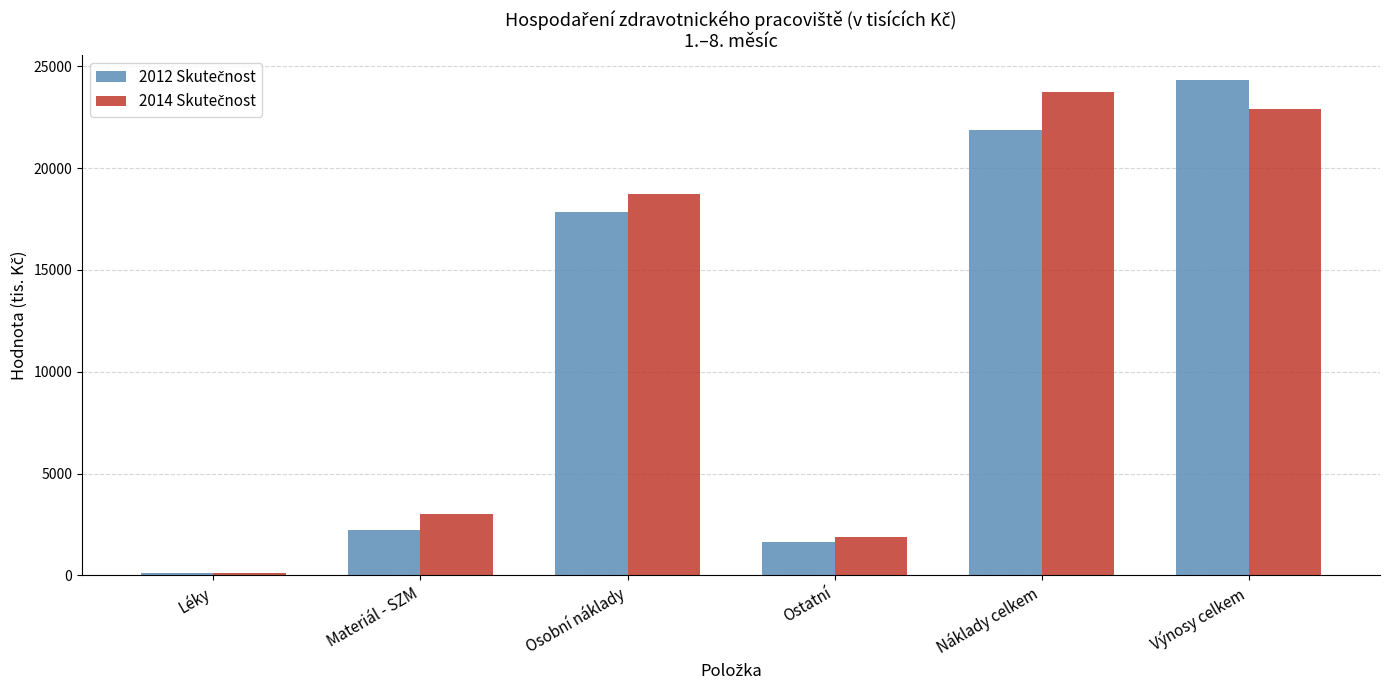

What position from the left is Osobní náklady?

3